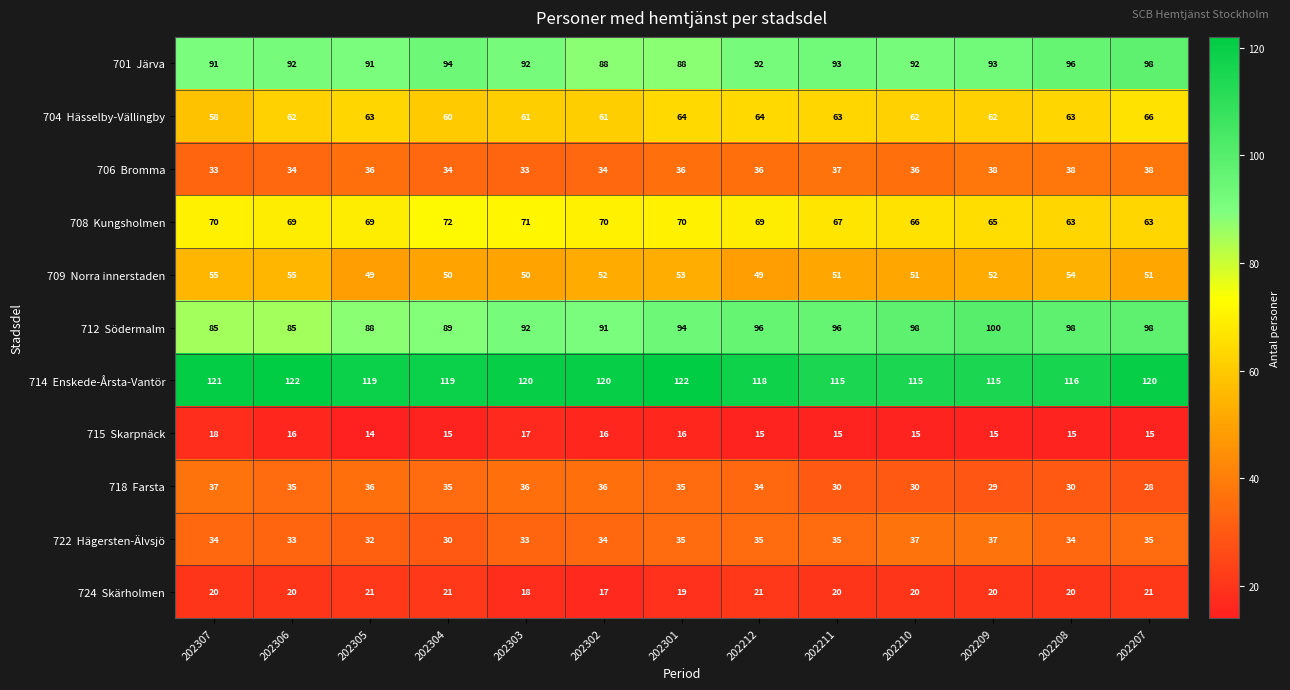

Which label corresponds to the smallest value in the chart?

202305